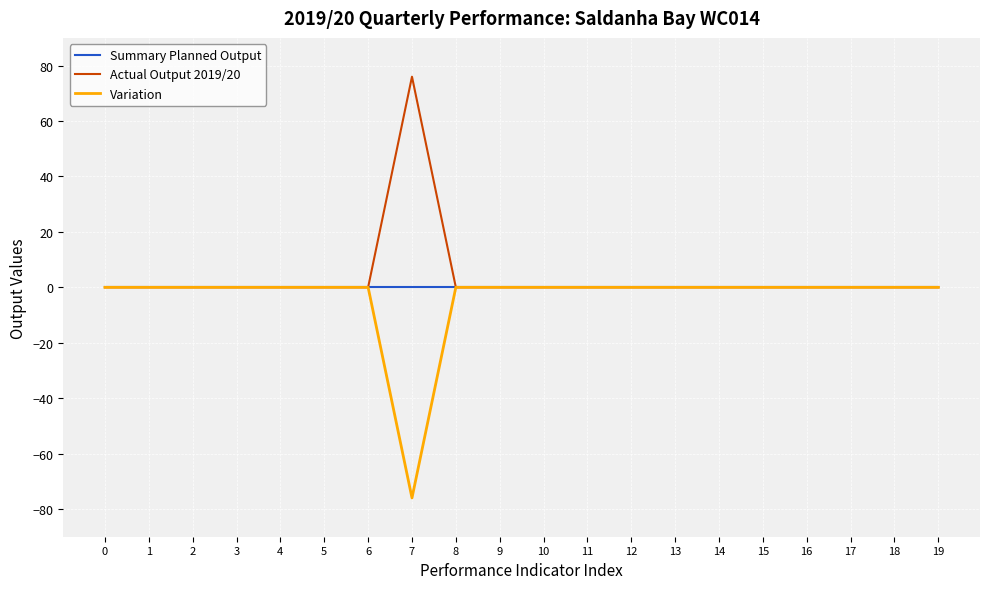

How many lines are shown in the chart?

3